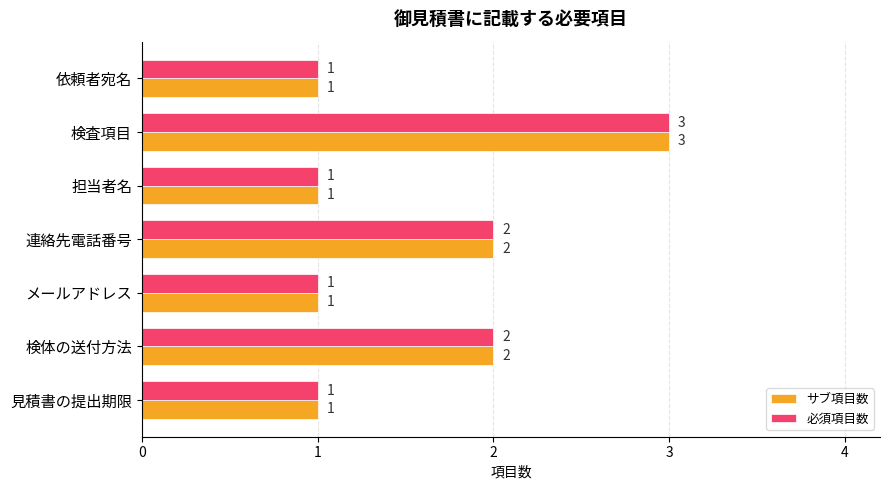

Is the value of サブ項目数 at 検査項目 greater than the value of 必須項目数 at 検体の送付方法?

Yes